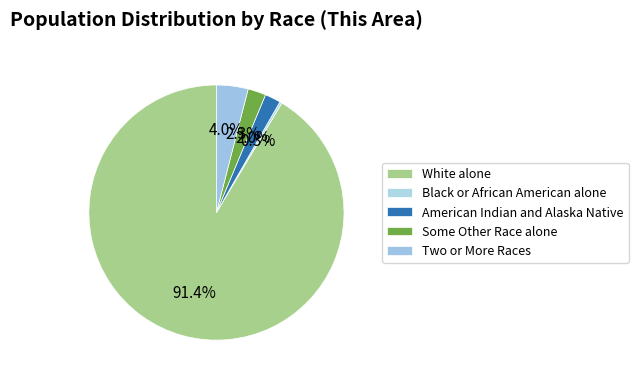

Which has a higher value, Black or African American alone or American Indian and Alaska Native?

American Indian and Alaska Native